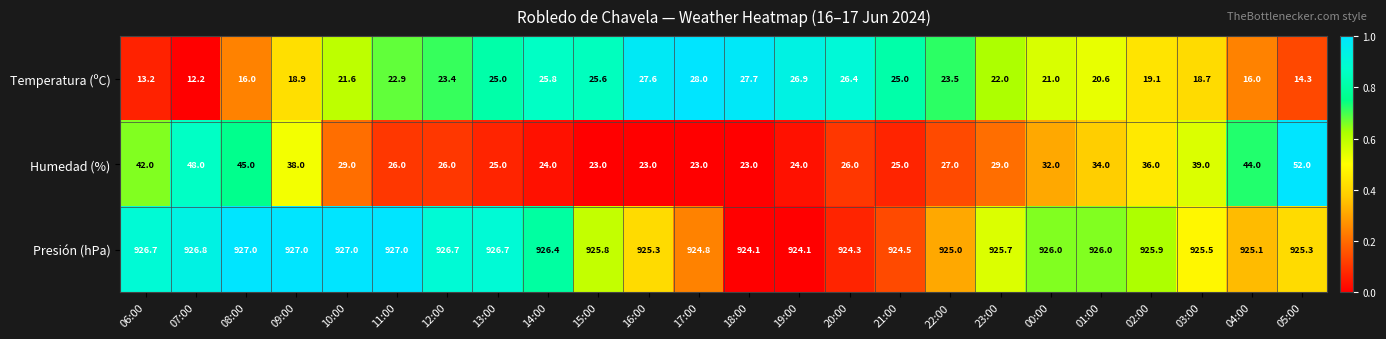

Which series has the widest spread of values?

Humedad (%)